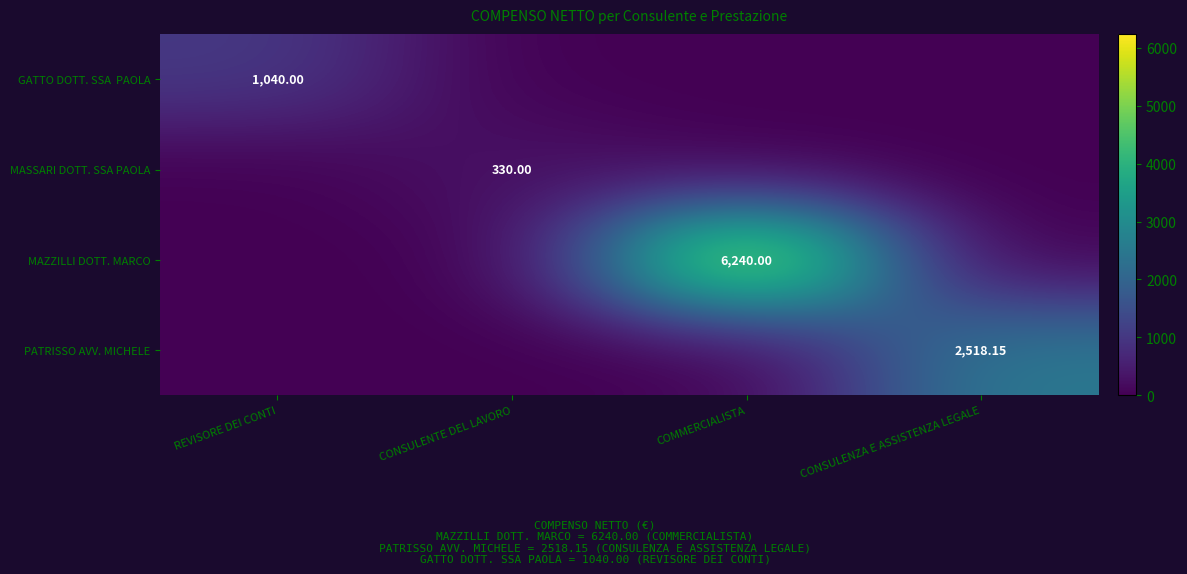

Which series has the widest spread of values?

MAZZILLI DOTT. MARCO